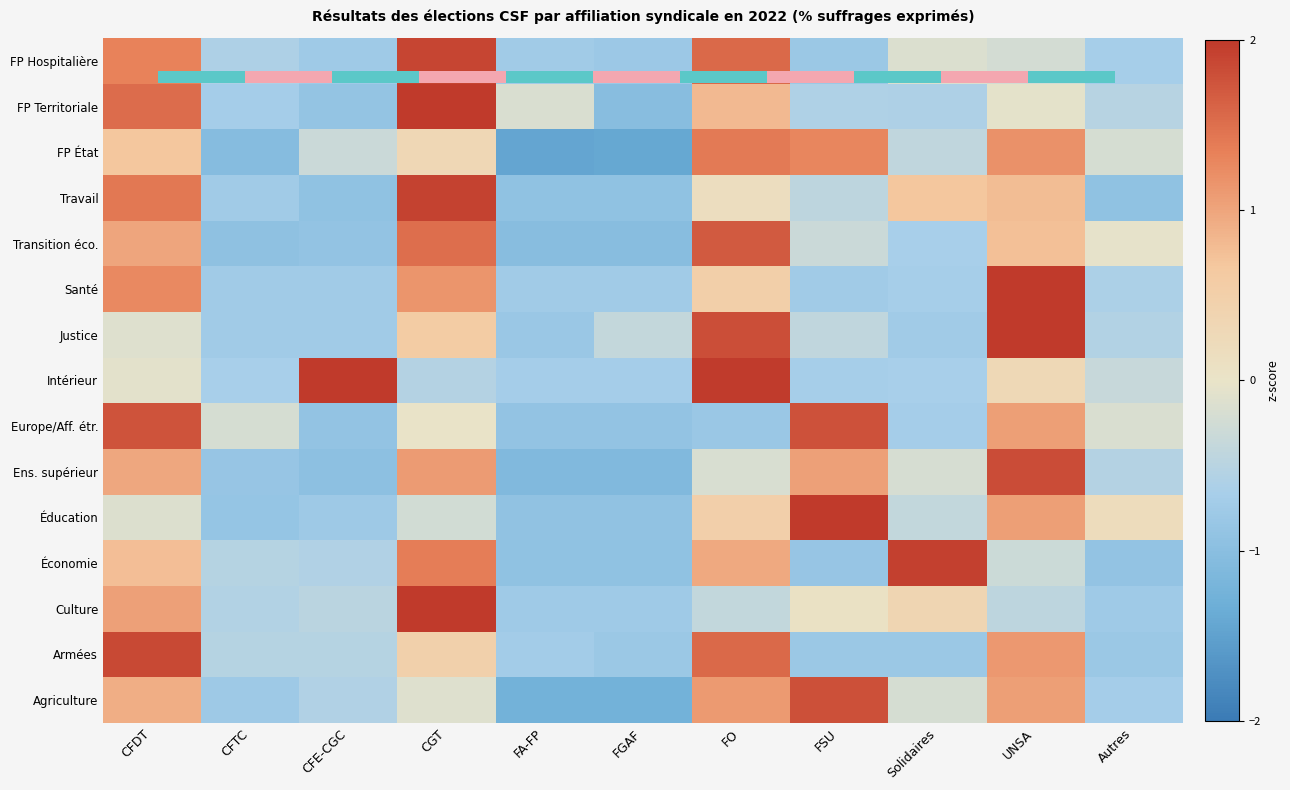

What value does the Europe/Aff. étr. series have at Autres?

-0.2